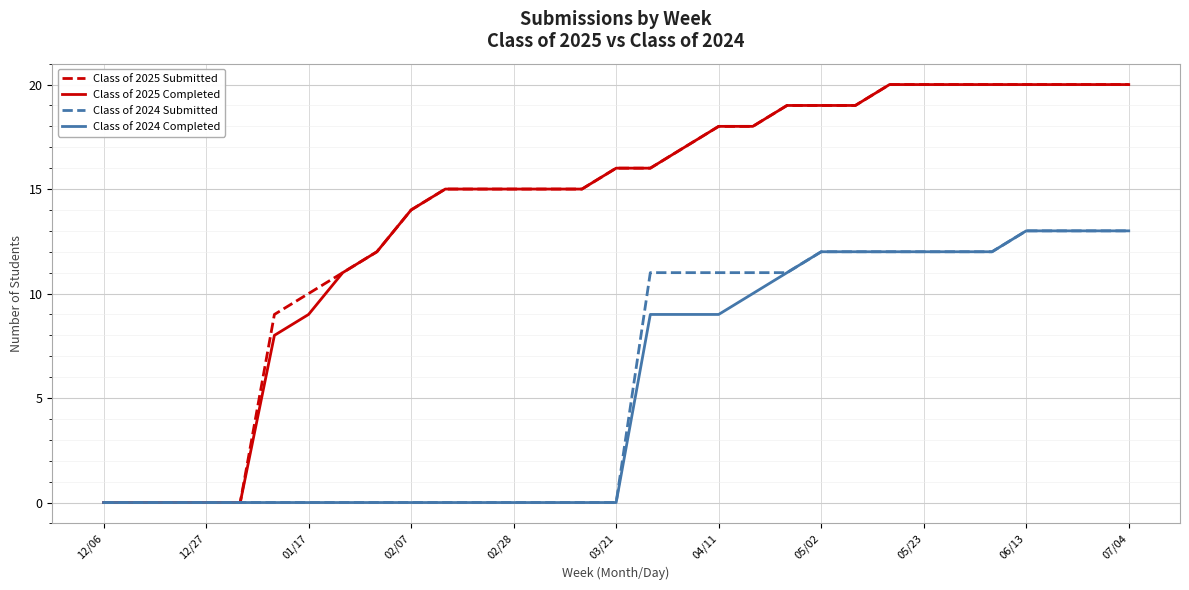

Does the chart display data point markers on the line(s)?

No